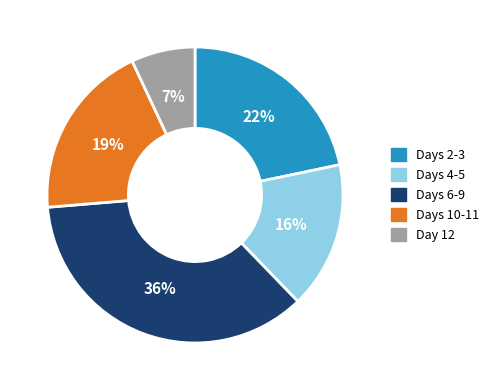

Which has a higher value, Day 12 or Days 2-3?

Days 2-3